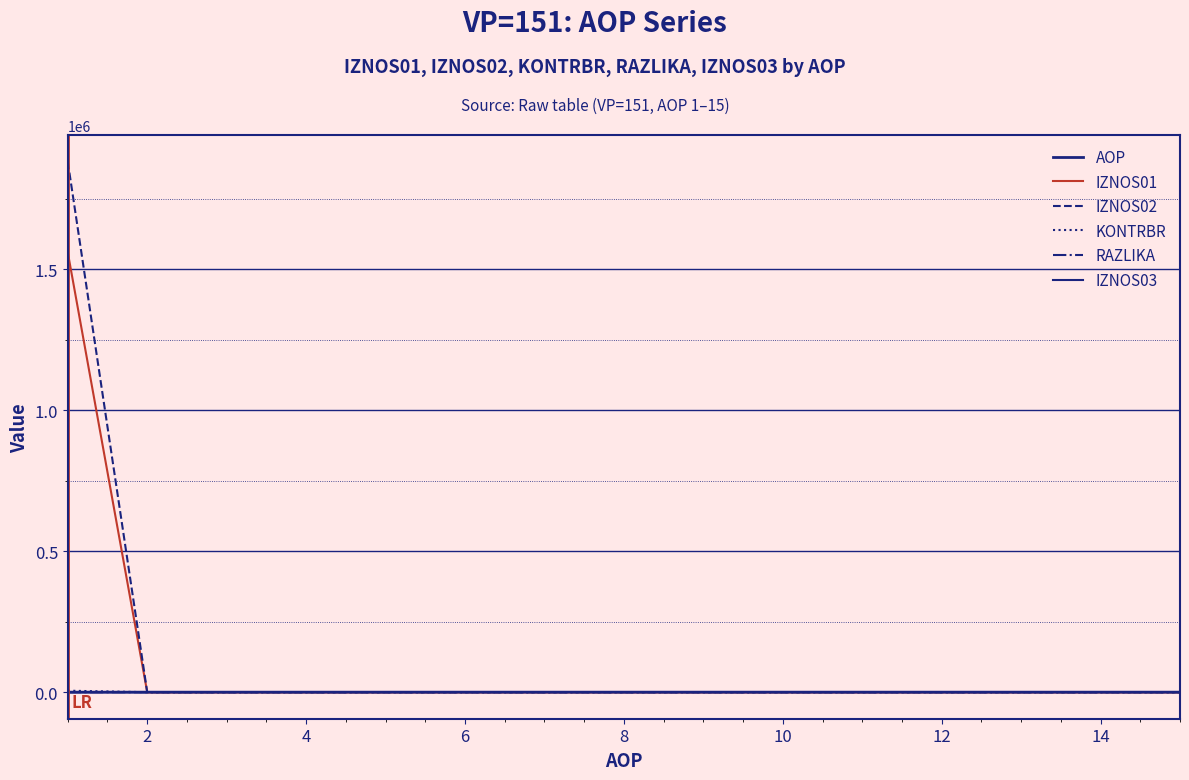

True or false: IZNOS01 and IZNOS02 intersect in this chart.

False